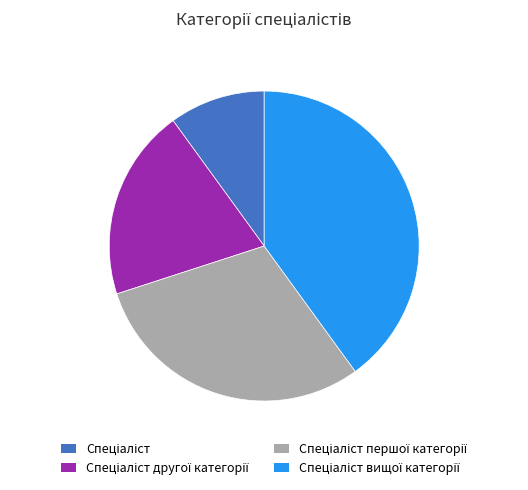

Is there a majority slice in this chart?

No